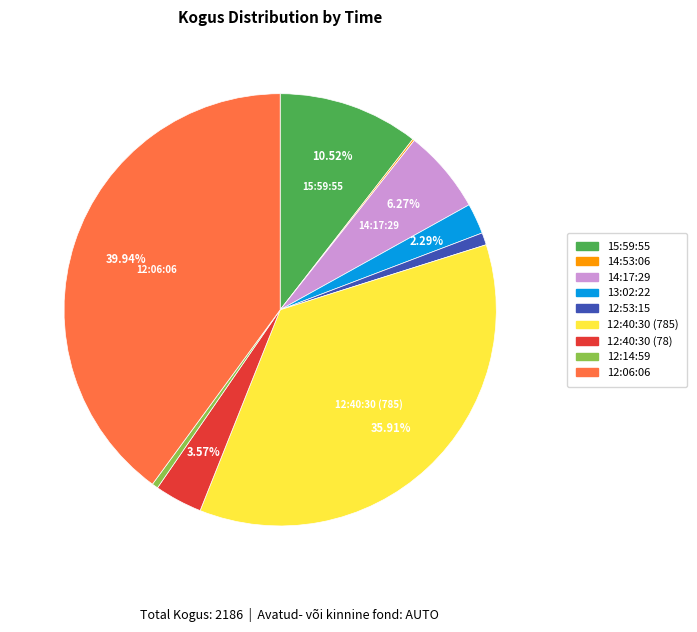

Between 12:14:59 and 12:06:06, which is larger?

12:06:06